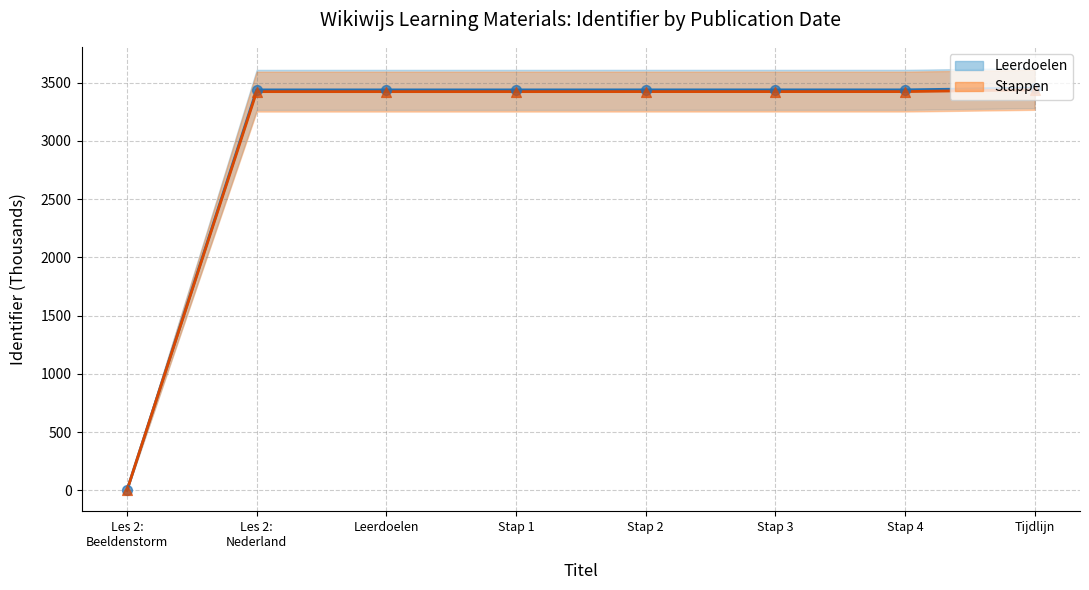

Which series has the largest Y range (max minus min)?

Leerdoelen trend